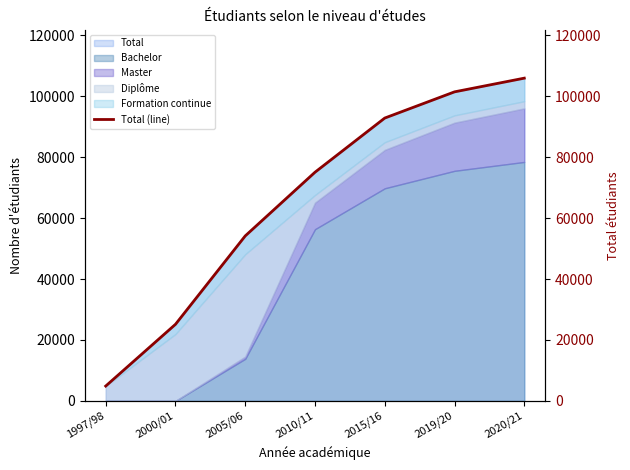

Is it true that the value at 2010/11 is 115587?

False